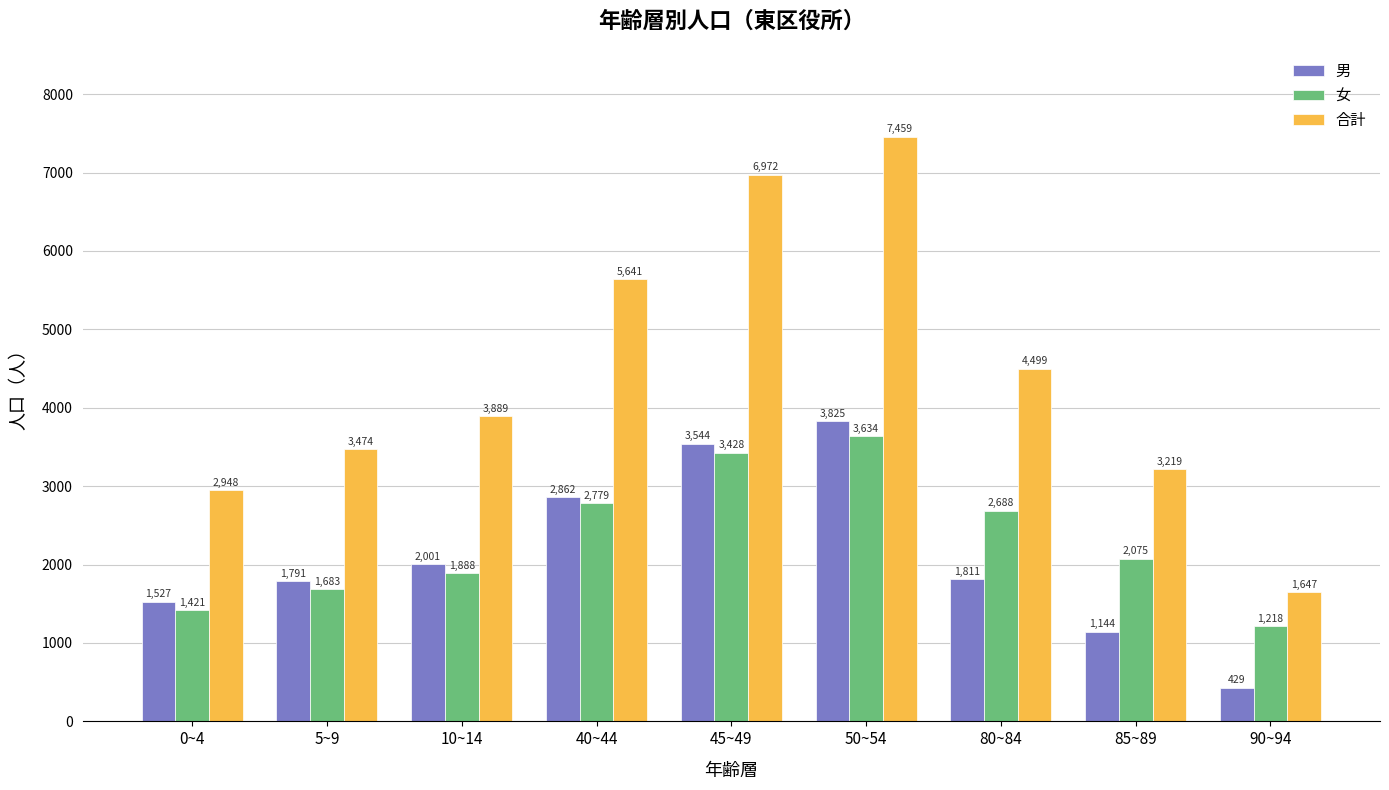

What are all the series names shown in the legend?

男, 女, 合計